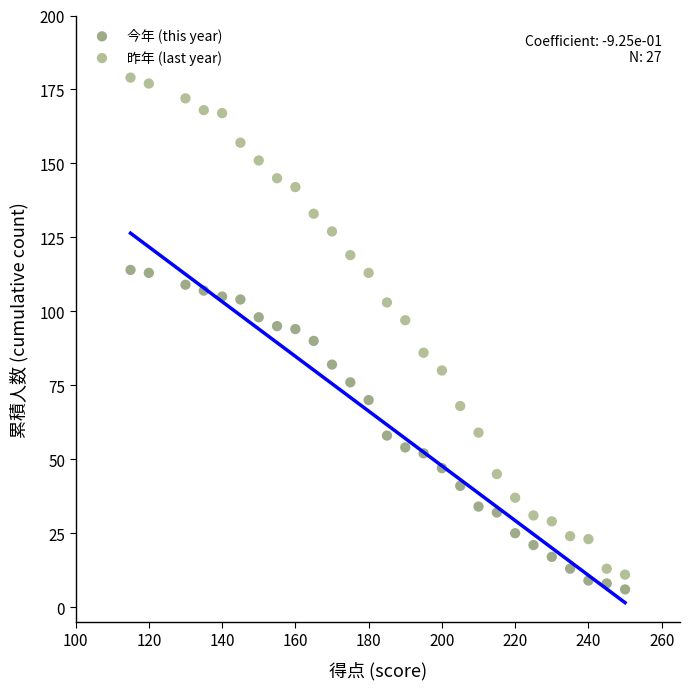

What are all the series names shown in the legend?

今年 (this year), 昨年 (last year)